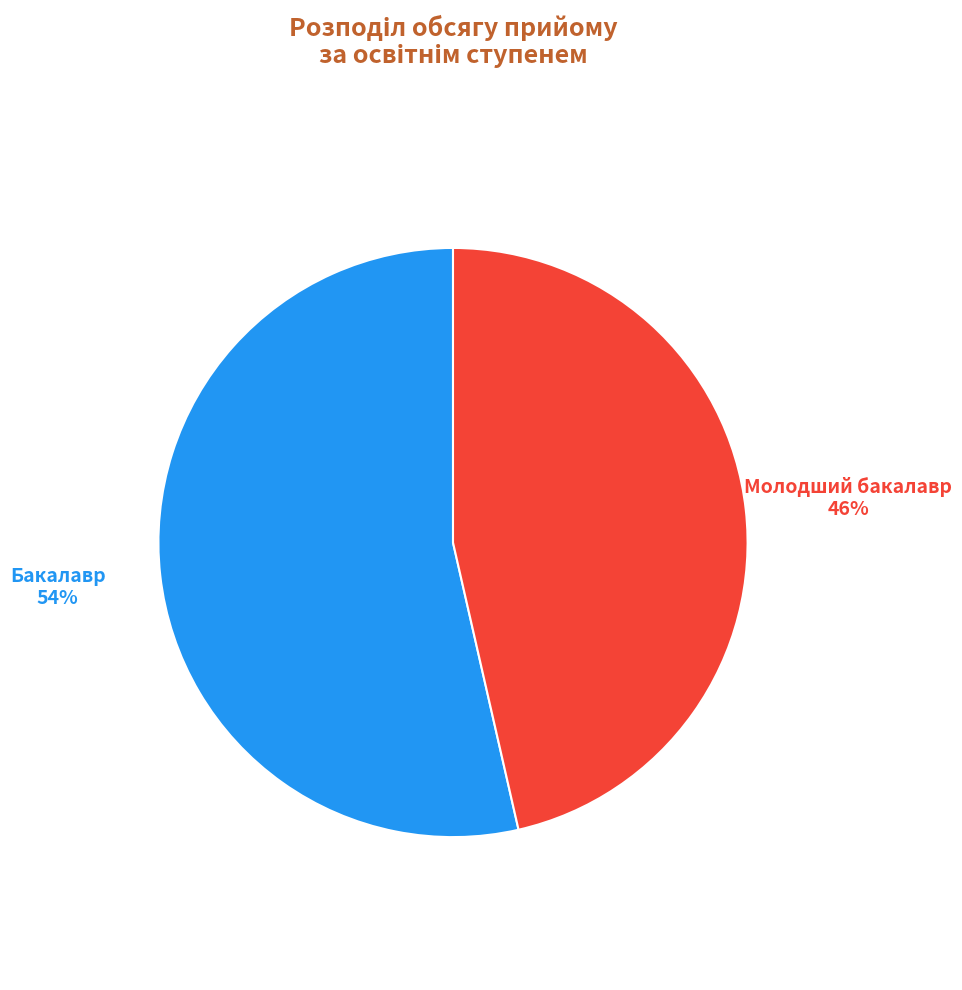

Is it true that Молодший бакалавр is 54% of the pie?

False